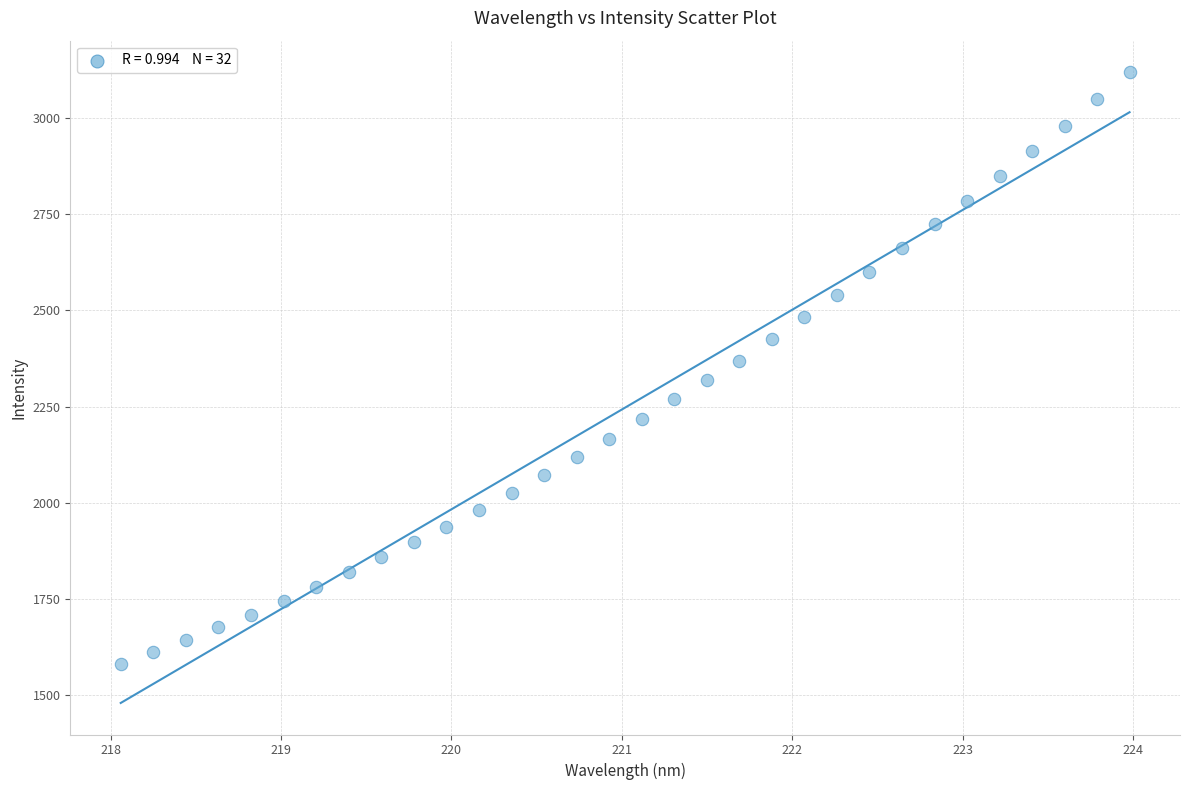

What is the range of Y values (max minus min)?

1537.5